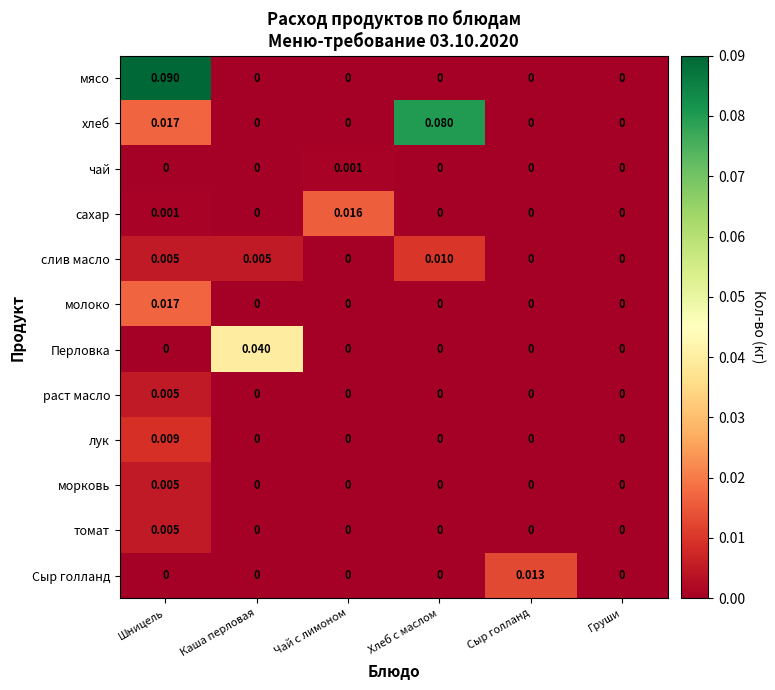

Which series changed the most between Каша перловая and Чай с лимоном?

Перловка